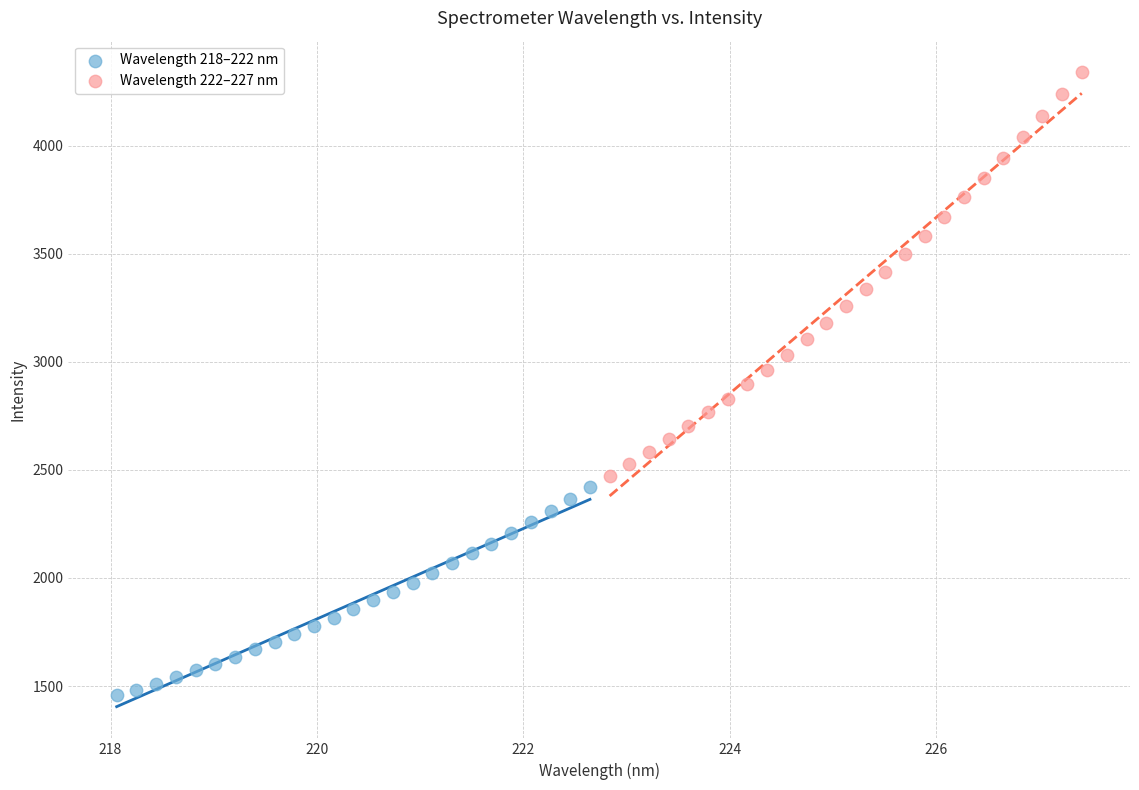

Which series has the widest spread of Y values?

Wavelength 222–227 nm